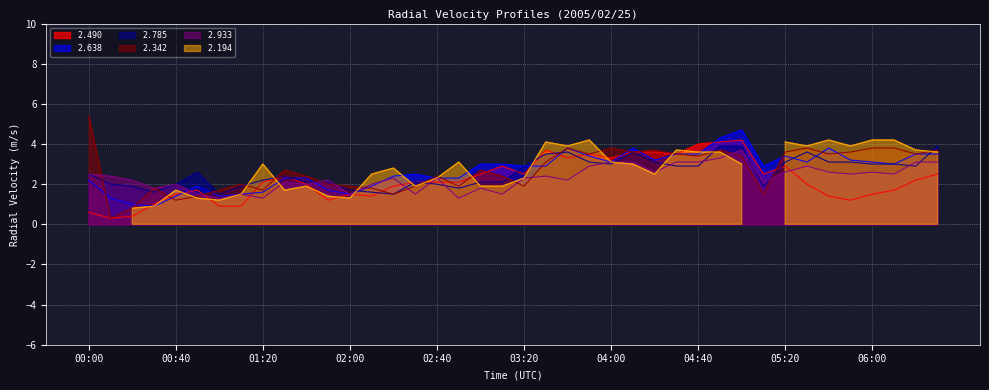

The value of 2.785 at 00:00 is 4.5. True or false?

False